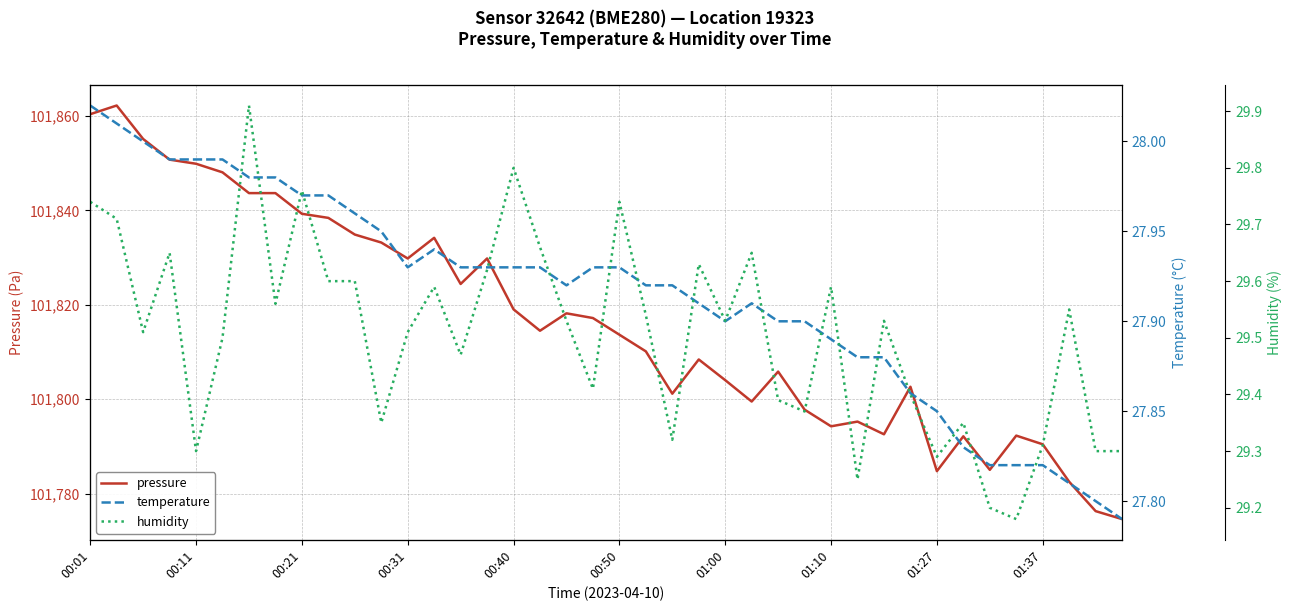

How many lines are shown in the chart?

3